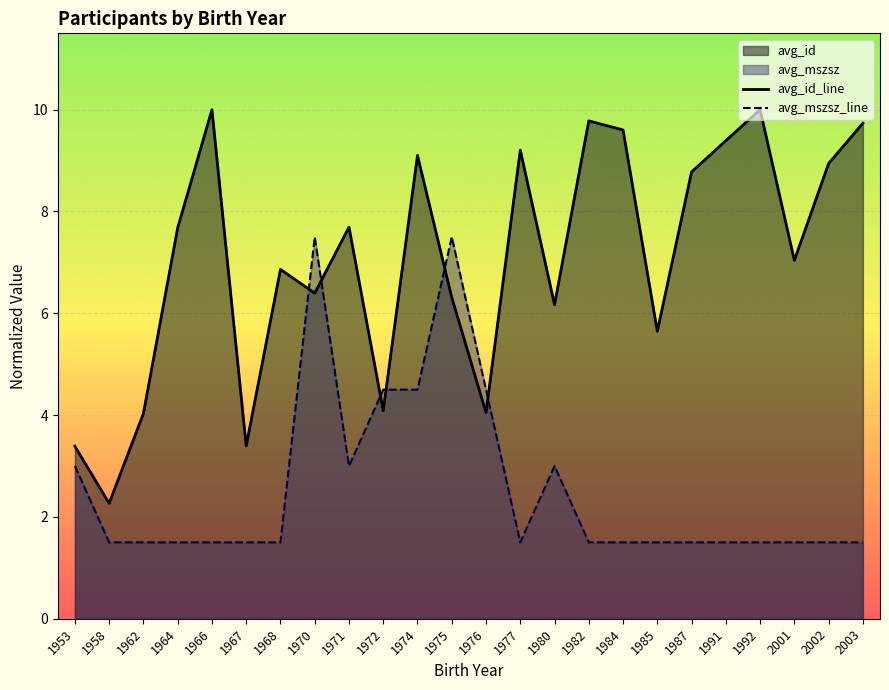

At which category is the sum across all series the highest?

1970